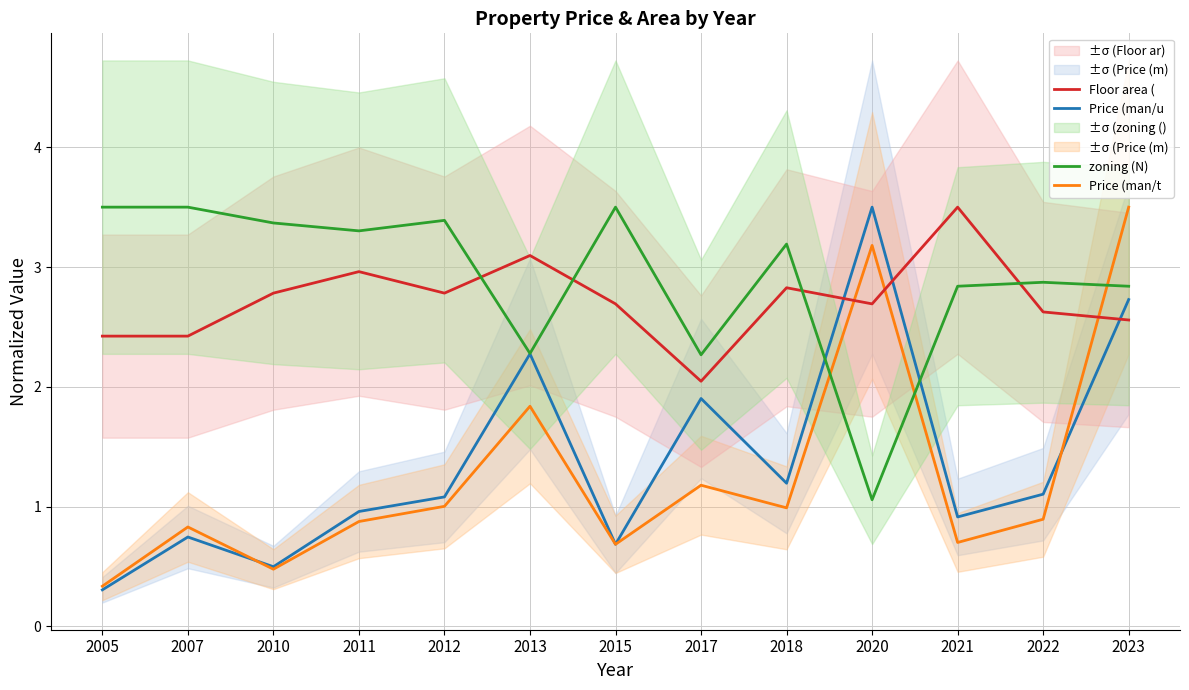

How many times do zoning (N) and Price (man/u cross each other?

2